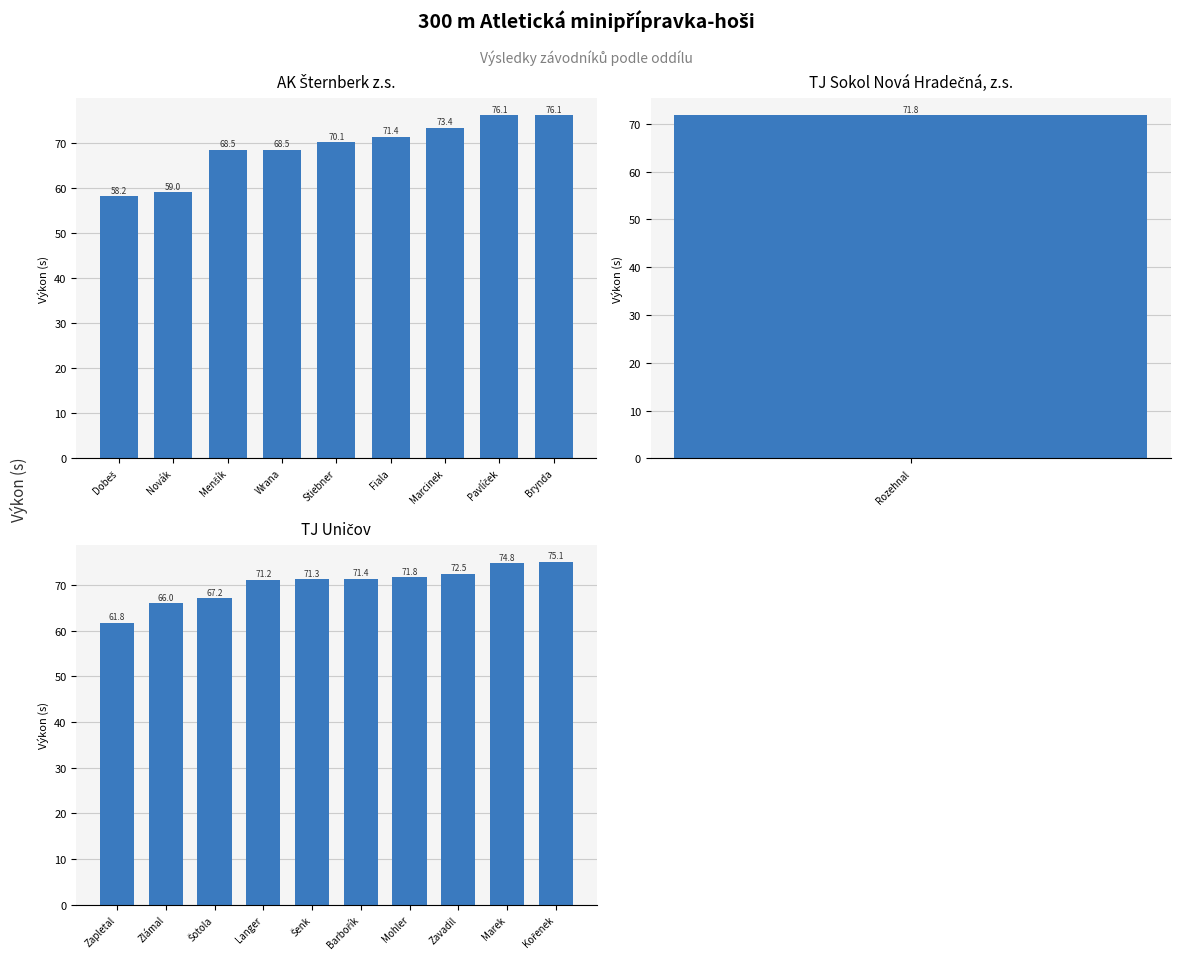

What is the difference between the second highest and second lowest values?

17.1